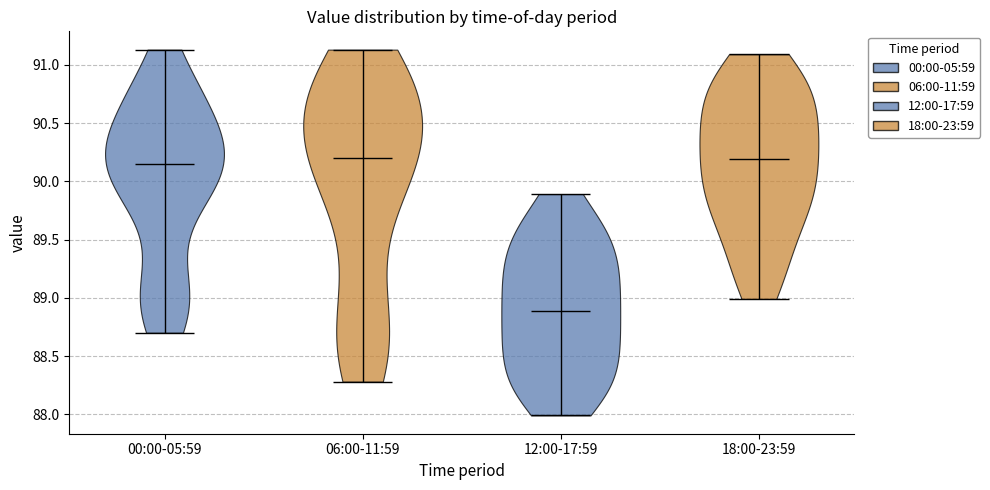

Which violin has the lowest median line?

12:00-17:59